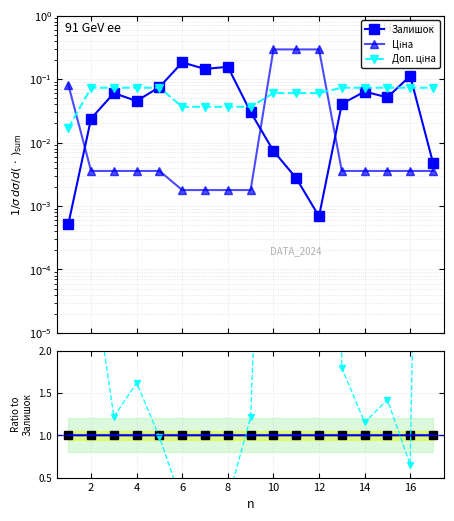

Which series has the largest total across all categories?

Доп. ціна